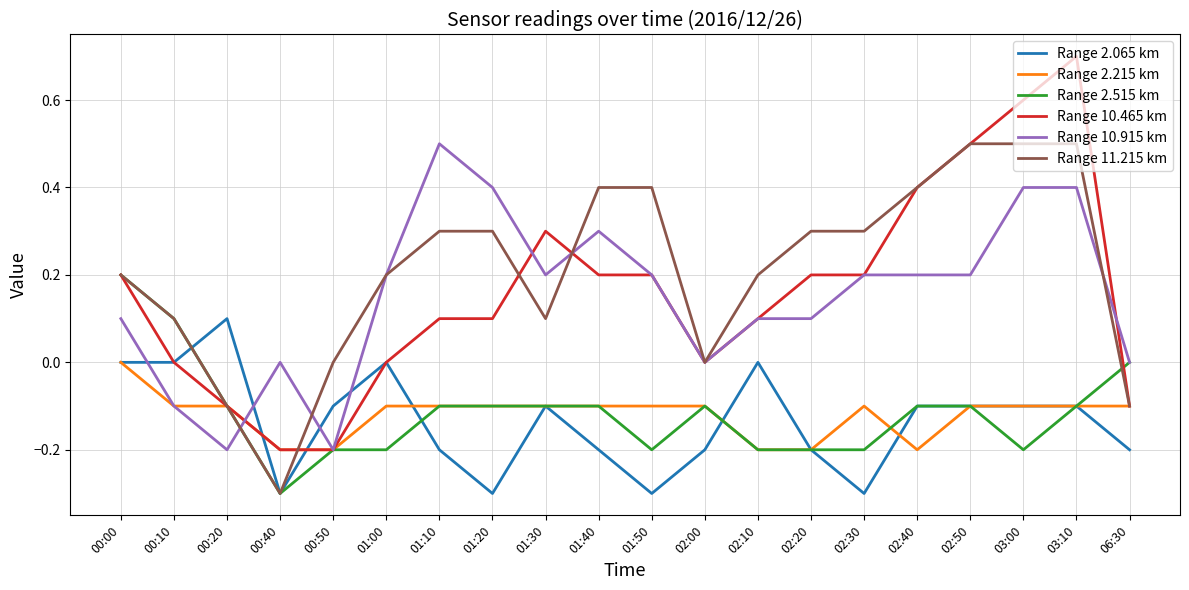

What is the difference between the maximum and minimum values in the Range 2.215 km series?

0.2